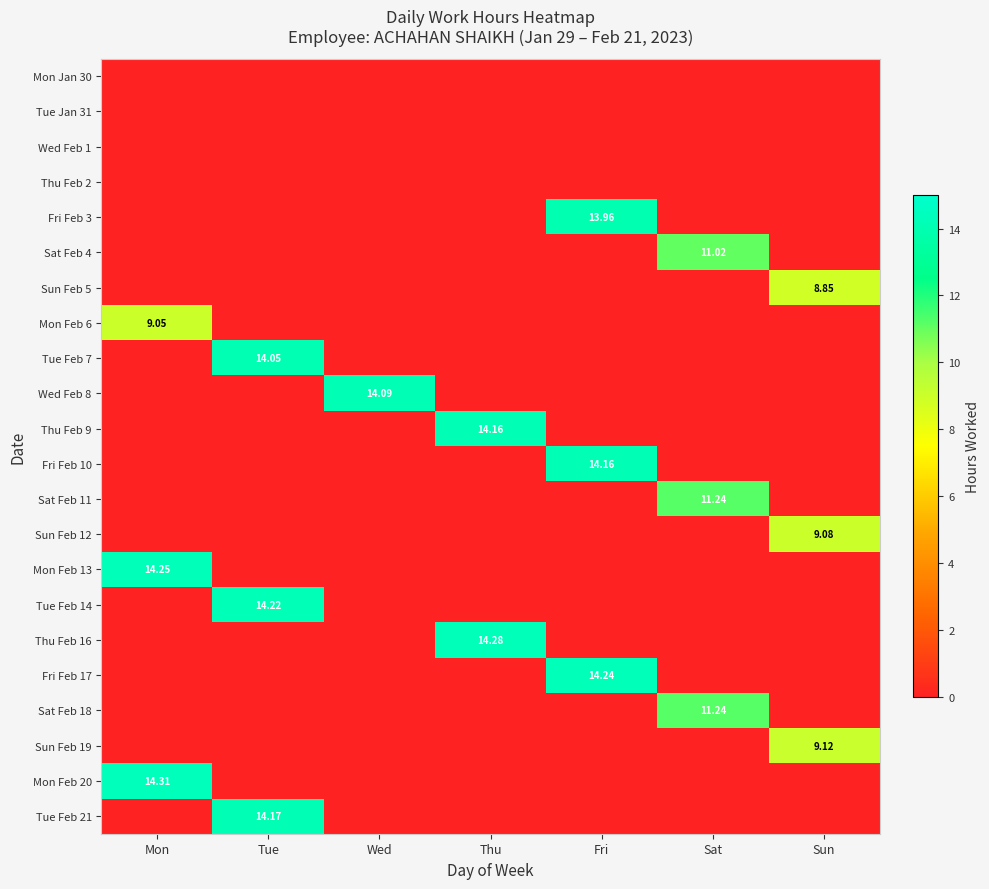

How many categories are shown in the chart?

7